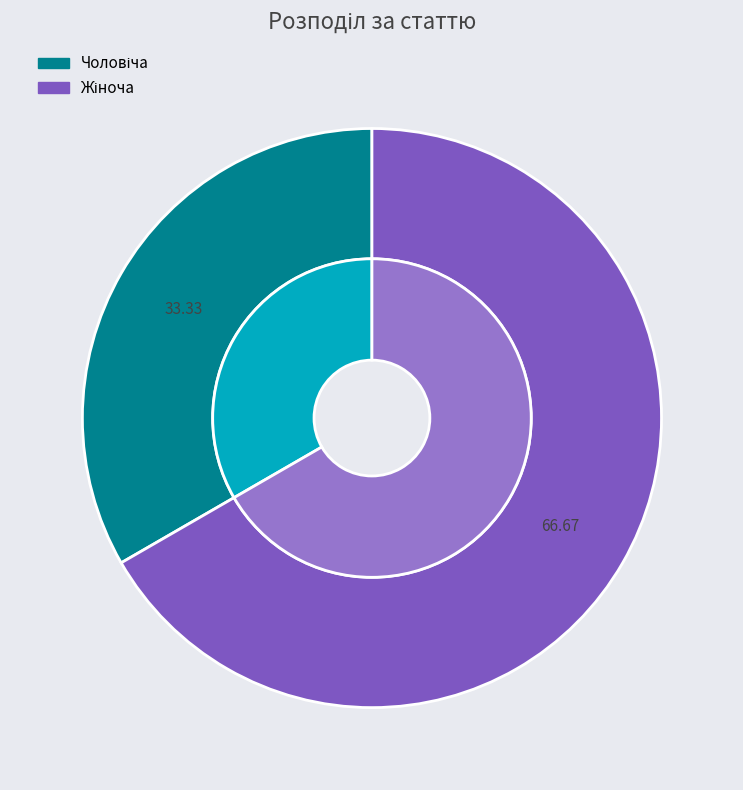

Rank the categories by value from highest to lowest.

Жіноча, Чоловіча